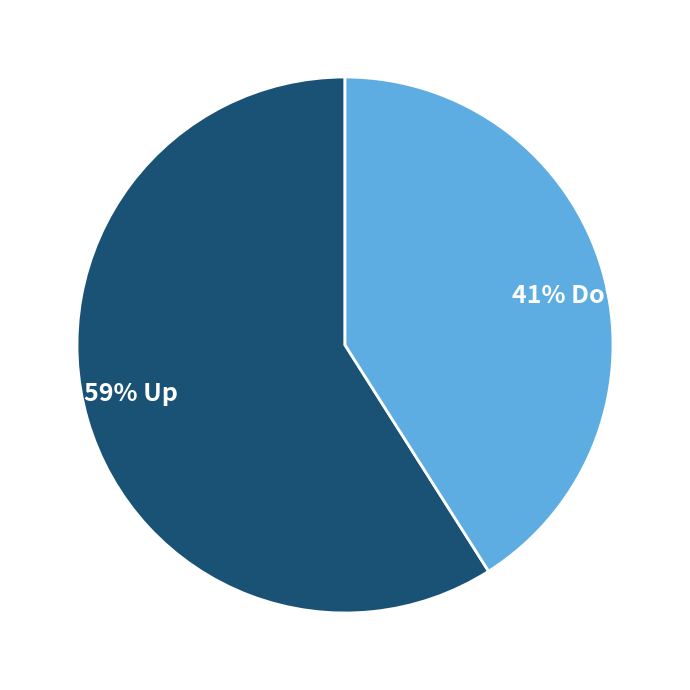

To the nearest percent, what is the average slice percentage?

50%